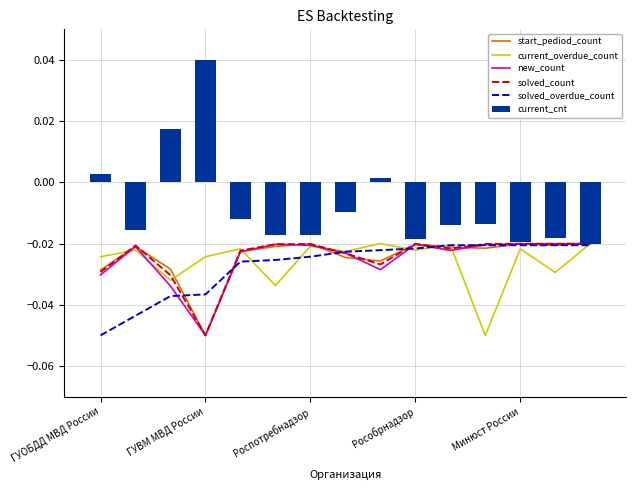

At which label is current_cnt closest to 0?

8